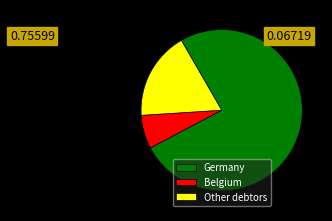

The Belgium slice represents 7% of the pie. True or false?

True